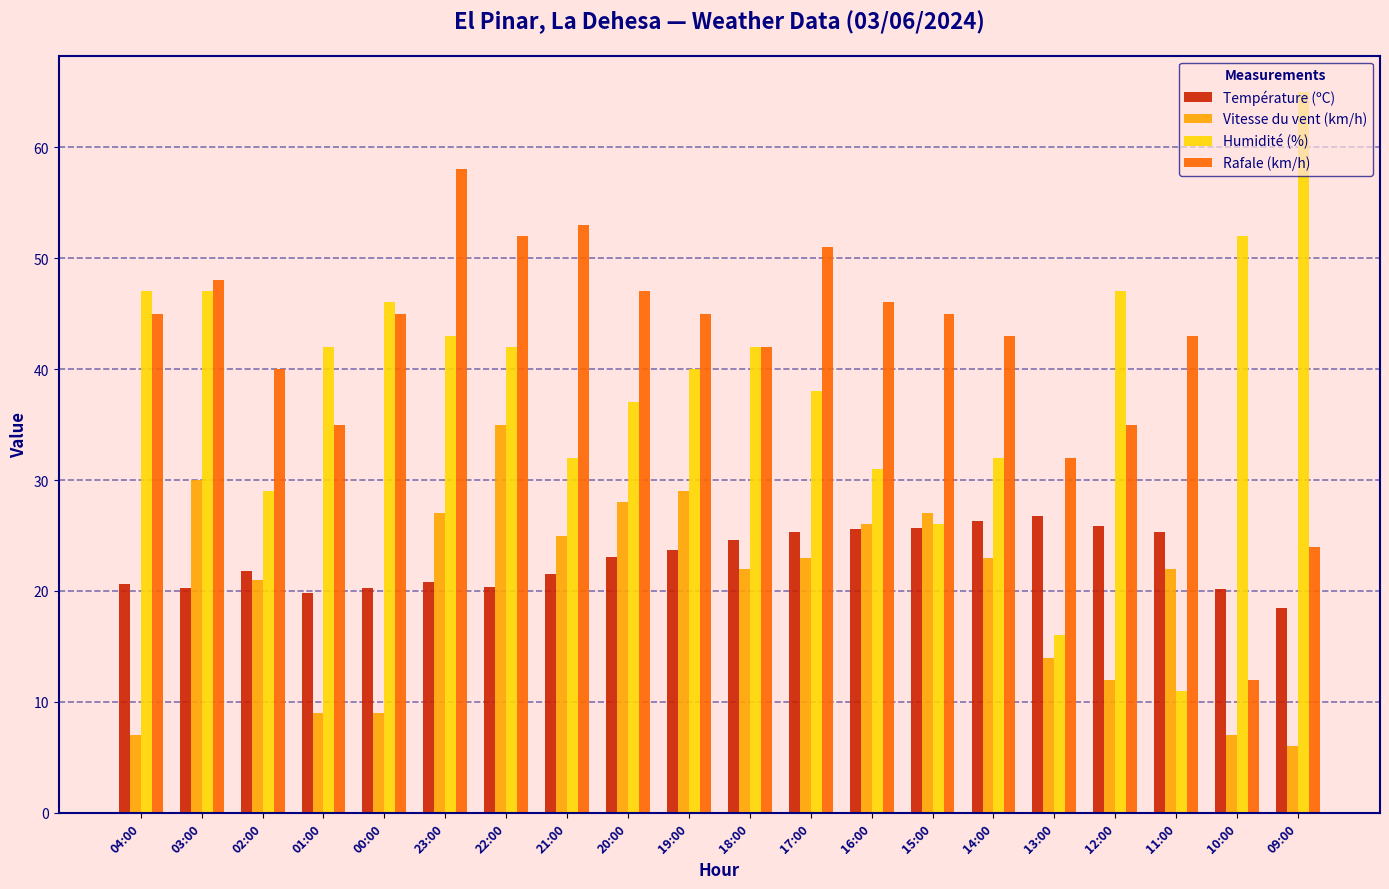

What is the total value across all series at 21:00?

131.5